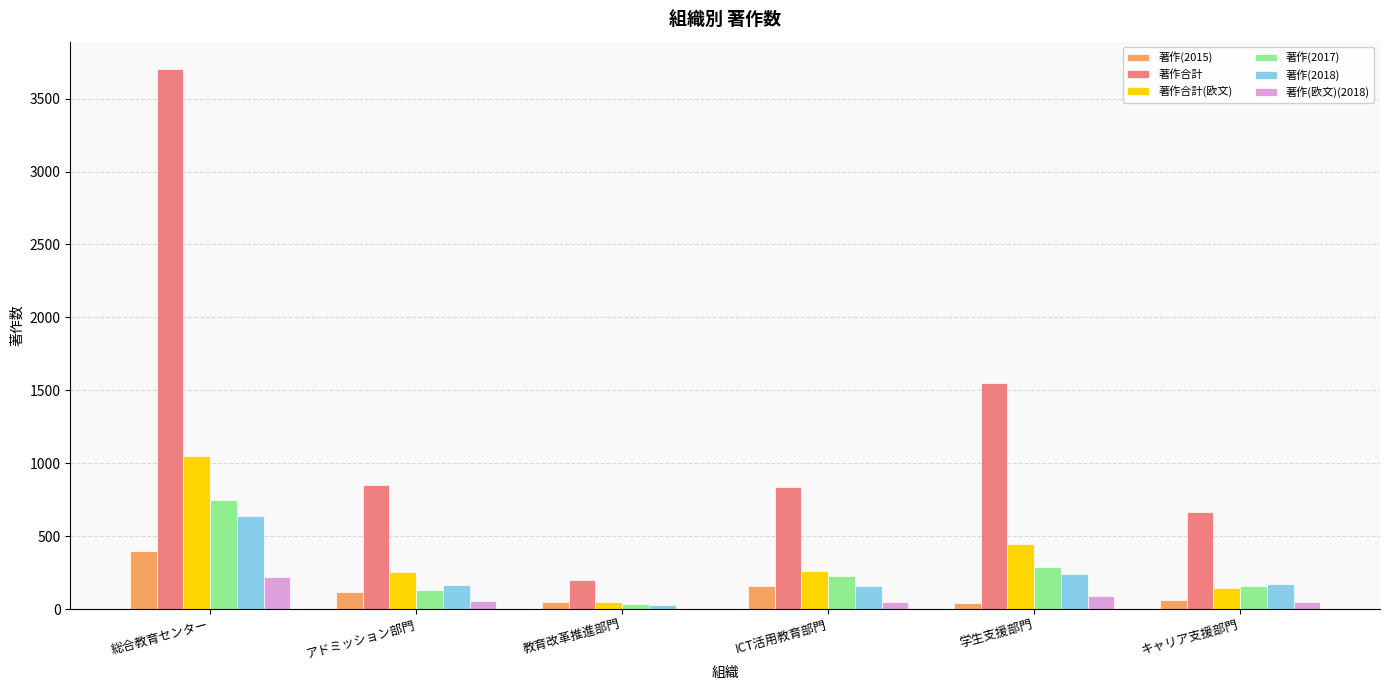

Which series changed the most between 教育改革推進部門 and 学生支援部門?

著作合計